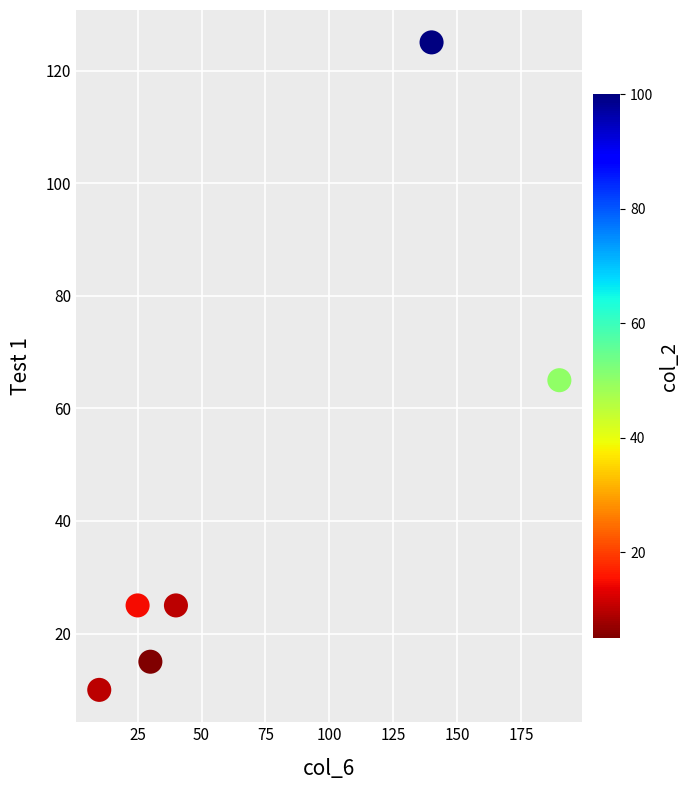

What Y value in the scatter plot is closest to 67?

65